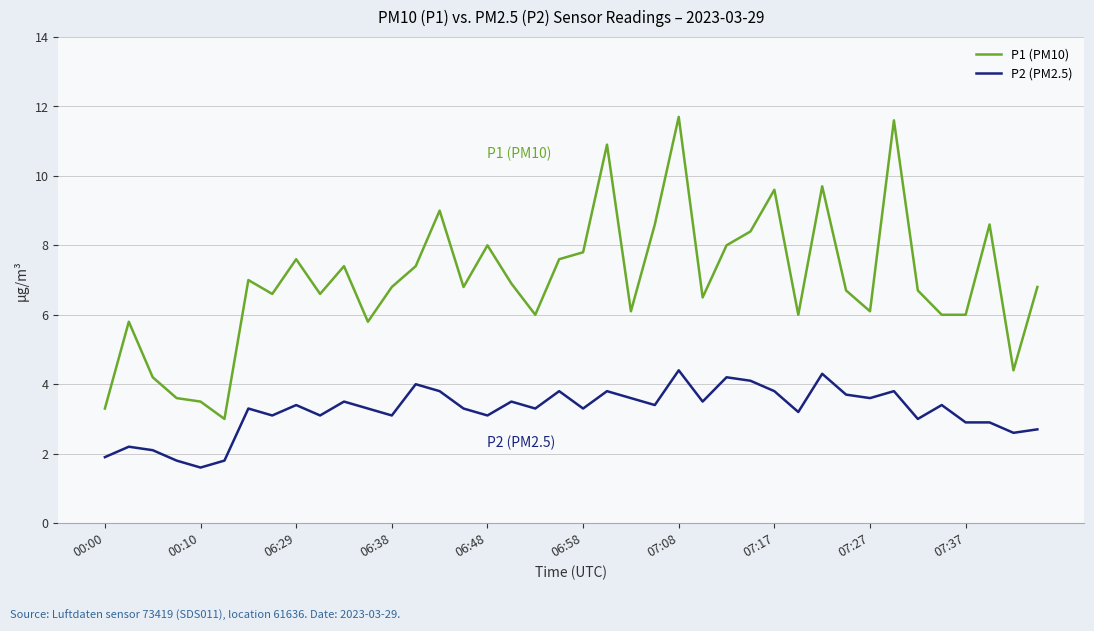

Which series has the largest total across all categories?

P1 (PM10)